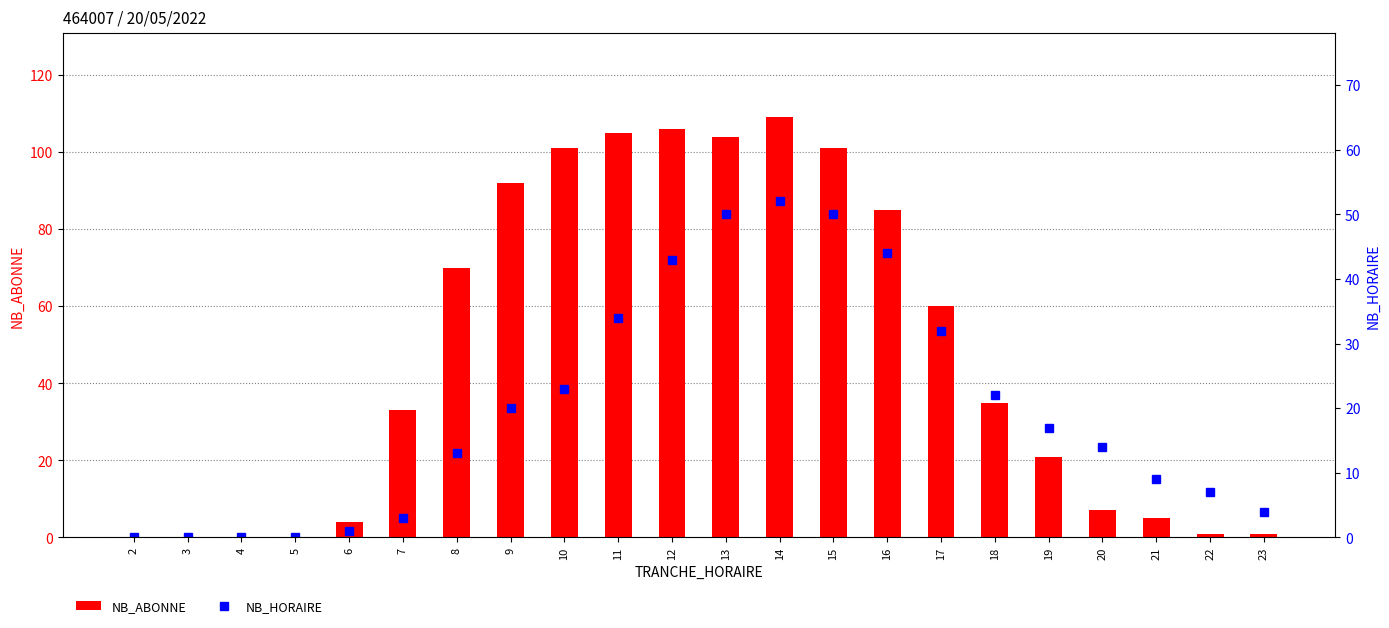

Rank the series at 10 from highest to lowest value.

NB_ABONNE, NB_HORAIRE